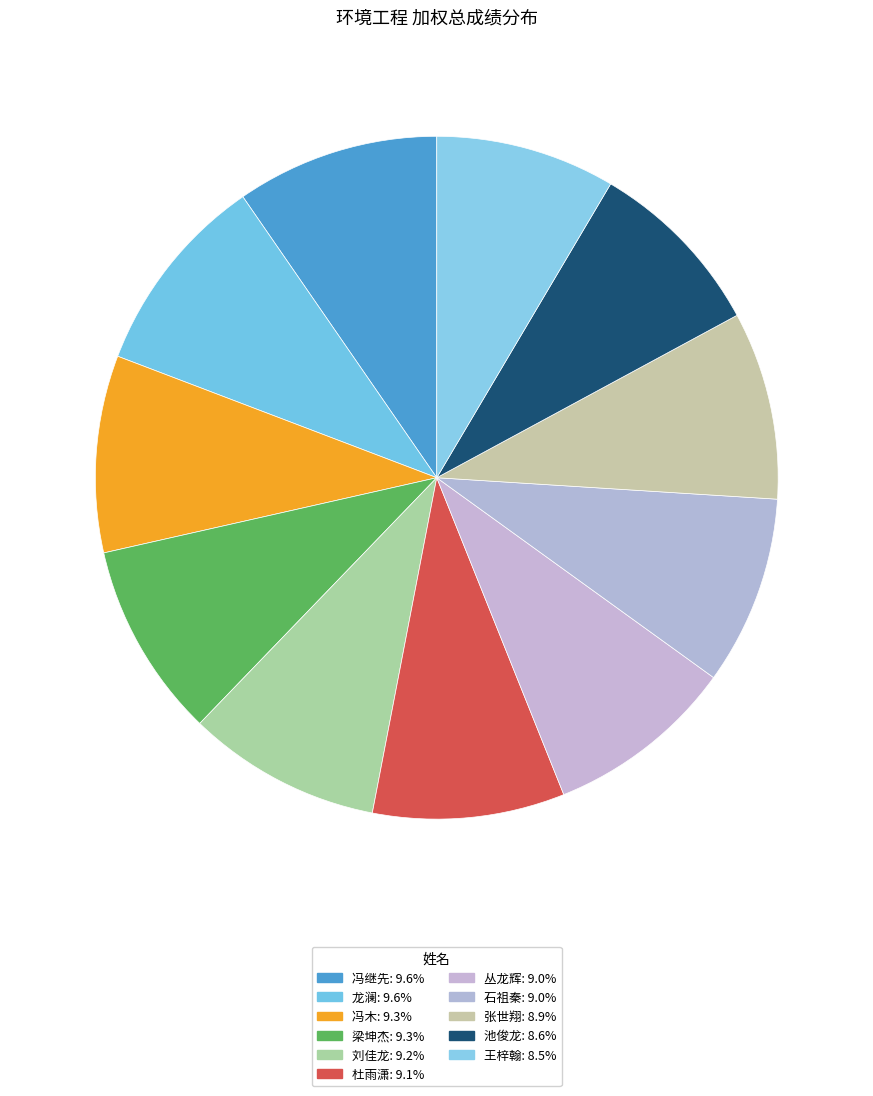

To the nearest percent, what is the average slice percentage?

9%